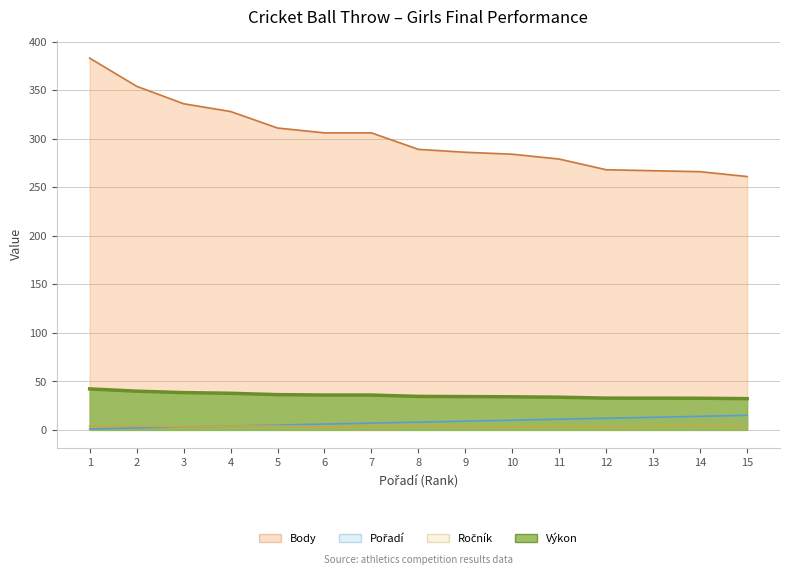

Which series has the largest total across all categories?

Body